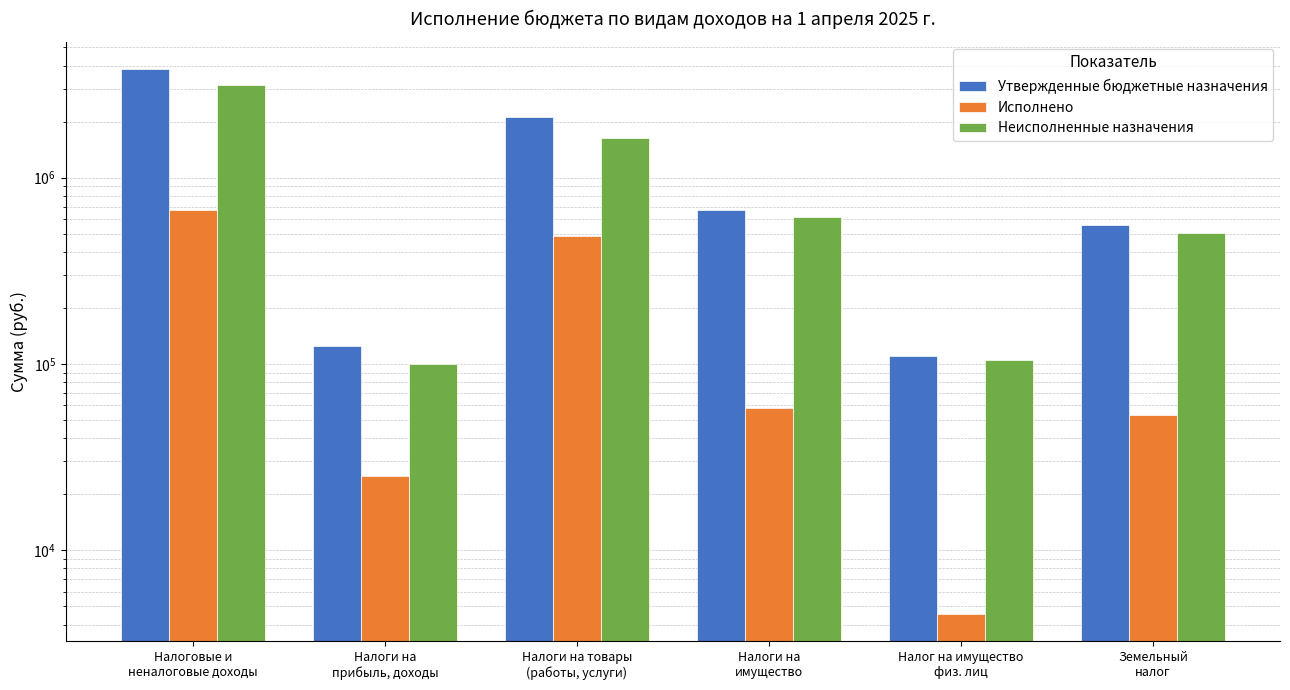

What is the difference between the Утвержденные бюджетные назначения values at Налог на имущество
физ. лиц and Налоги на
прибыль, доходы?

15000.0